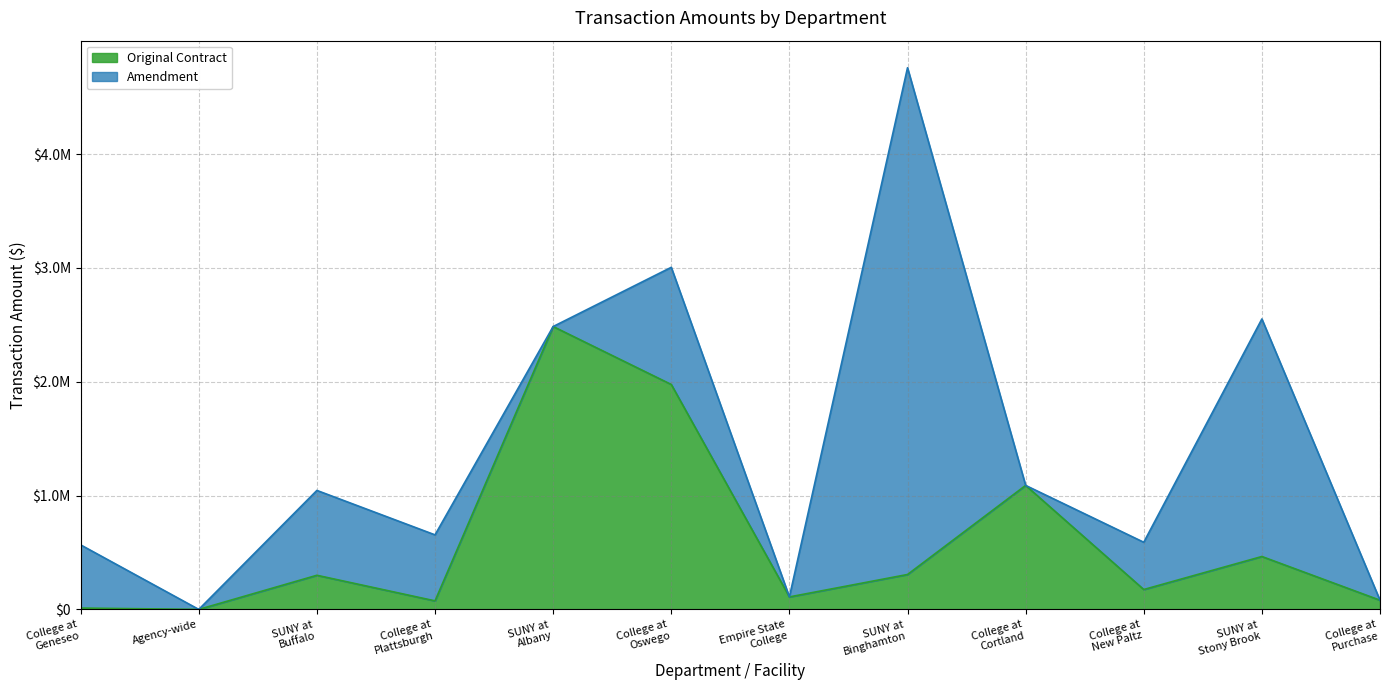

How many data points are above 300000?

5